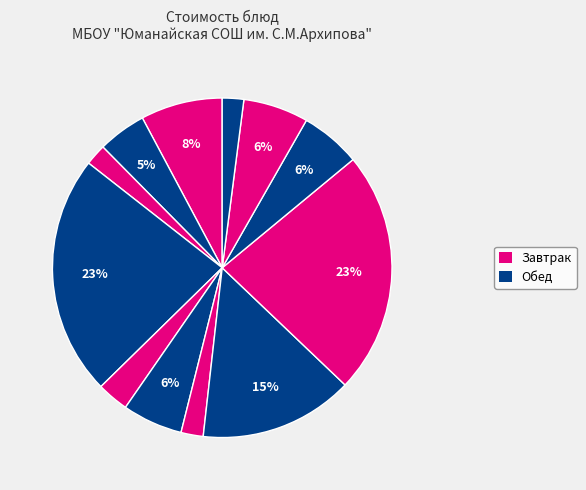

Count the number of slices in the pie.

12